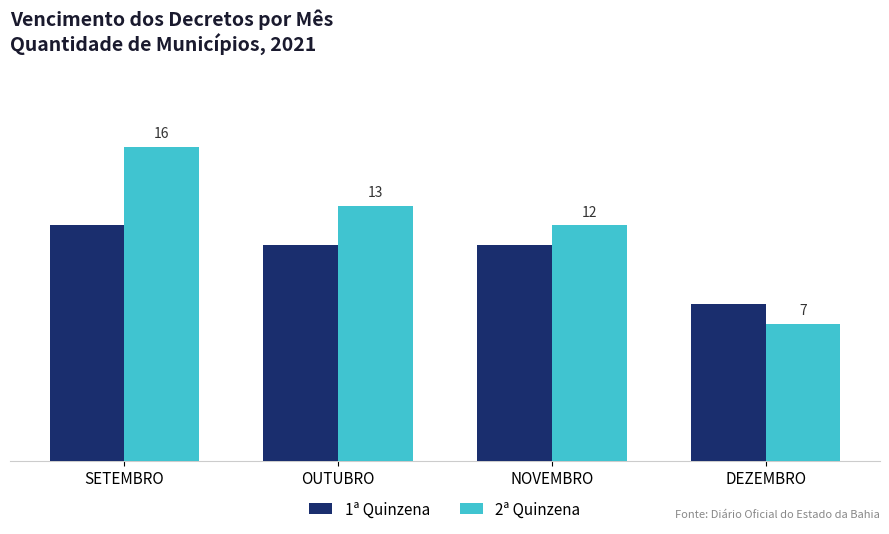

At which label does 2ª Quinzena first exceed 13?

SETEMBRO